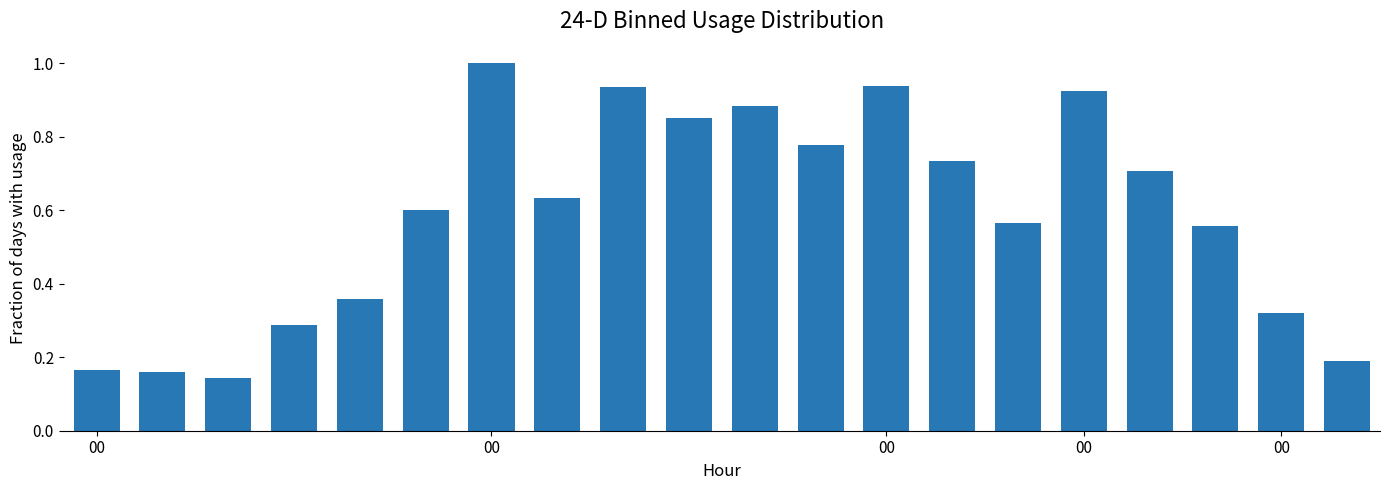

What is the sum of all values?

11.7